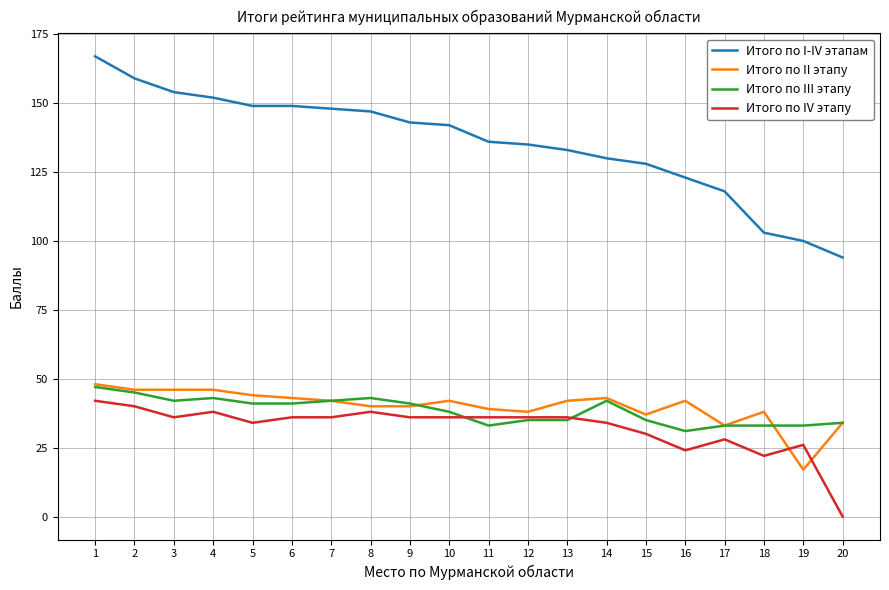

Is it true that Итого по IV этапу equals 0 at 20?

True